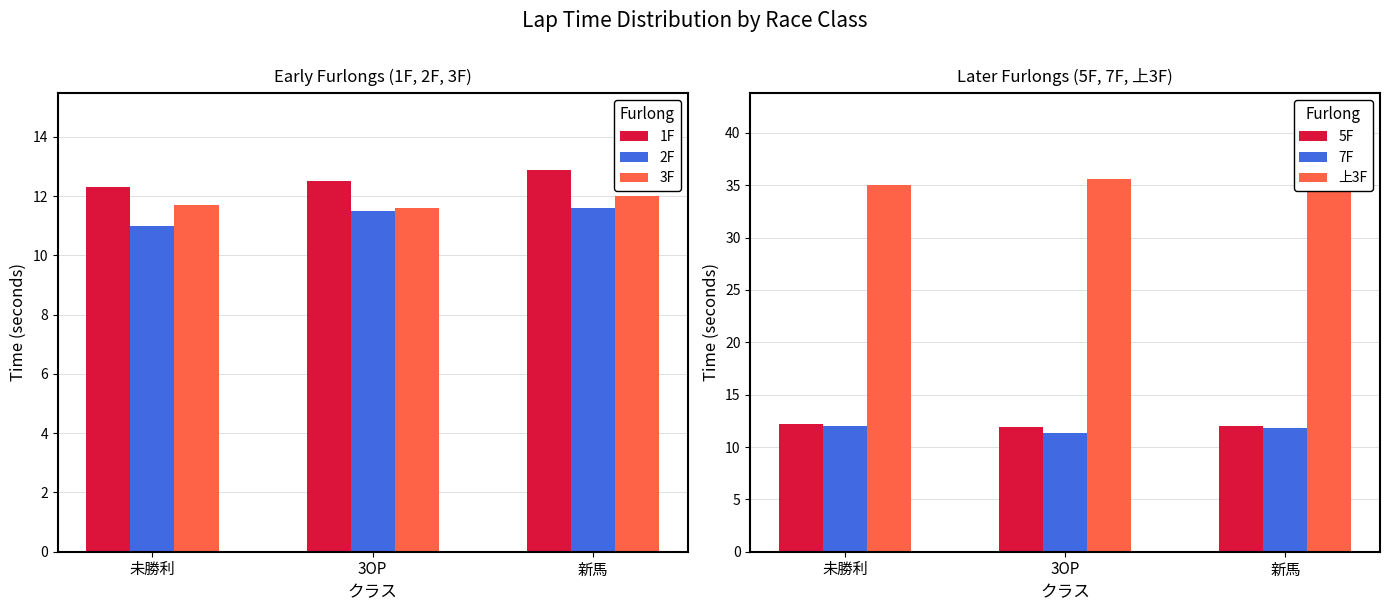

Reading left to right, transcribe all the data shown in this chart.

1F: 未勝利=12.3	3OP=12.5	新馬=12.9
2F: 未勝利=11.0	3OP=11.5	新馬=11.6
3F: 未勝利=11.7	3OP=11.6	新馬=12.0
5F: 未勝利=12.2	3OP=11.9	新馬=12.0
7F: 未勝利=12.0	3OP=11.3	新馬=11.8
上3F: 未勝利=35.0	3OP=35.6	新馬=36.5